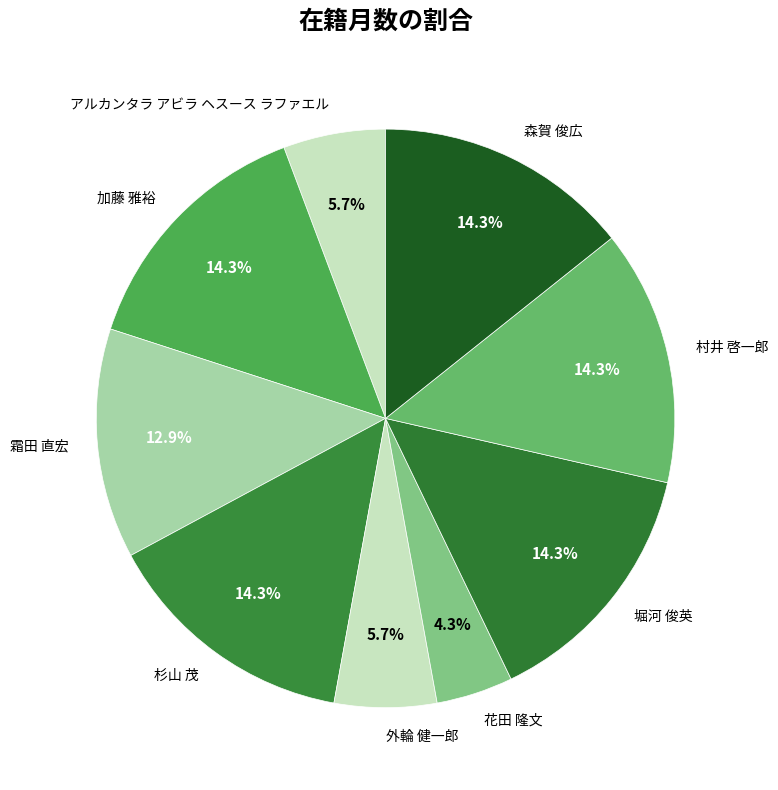

To the nearest percent, what is the combined percentage of 森賀 俊広 and 村井 啓一郎?

29%